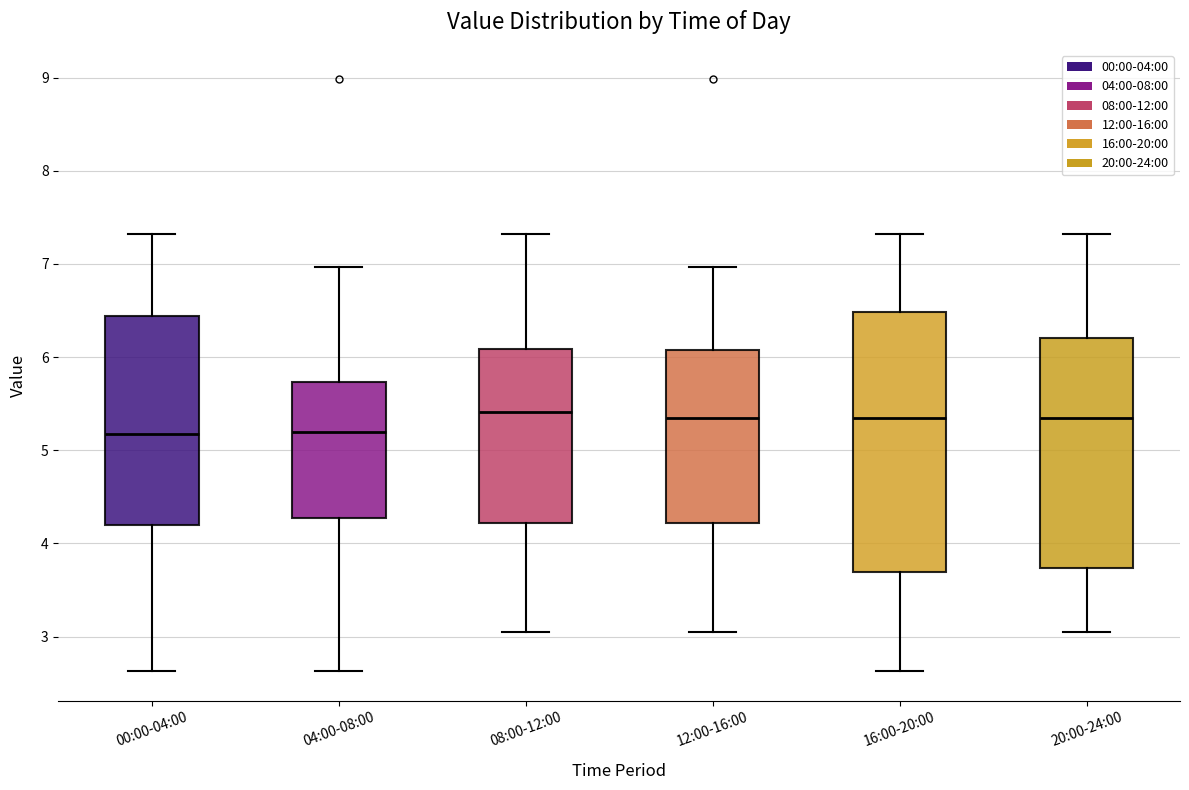

Reading left to right, read every box against the y-axis: the position of its median line, the range the box covers, and the ends of its whiskers. The values are not printed on the chart, so give them approximately, as read against the axis.

00:00-04:00: median 5.2, box 4.2 to 6.4, whiskers 2.6 to 7.3
04:00-08:00: median 5.2, box 4.3 to 5.7, whiskers 2.6 to 7.0
08:00-12:00: median 5.4, box 4.2 to 6.1, whiskers 3.1 to 7.3
12:00-16:00: median 5.4, box 4.2 to 6.1, whiskers 3.1 to 7.0
16:00-20:00: median 5.4, box 3.7 to 6.5, whiskers 2.6 to 7.3
20:00-24:00: median 5.4, box 3.7 to 6.2, whiskers 3.1 to 7.3